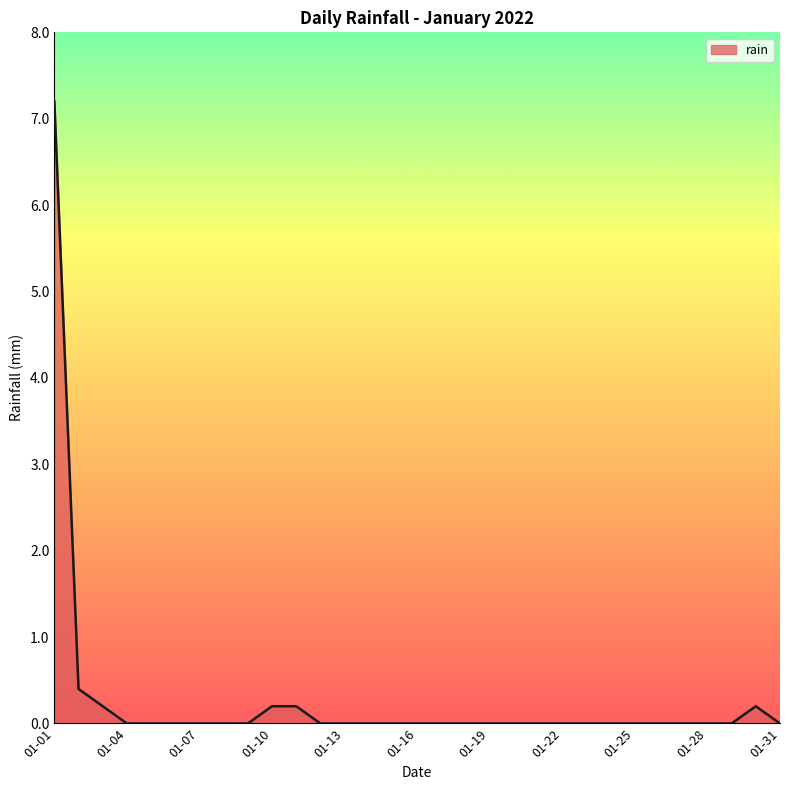

What is the difference between the maximum and minimum values?

7.2